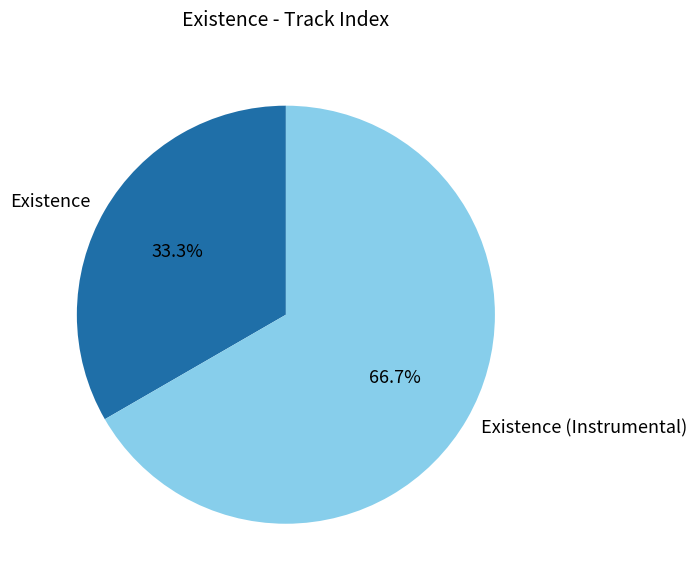

Does any single category account for the majority?

Yes